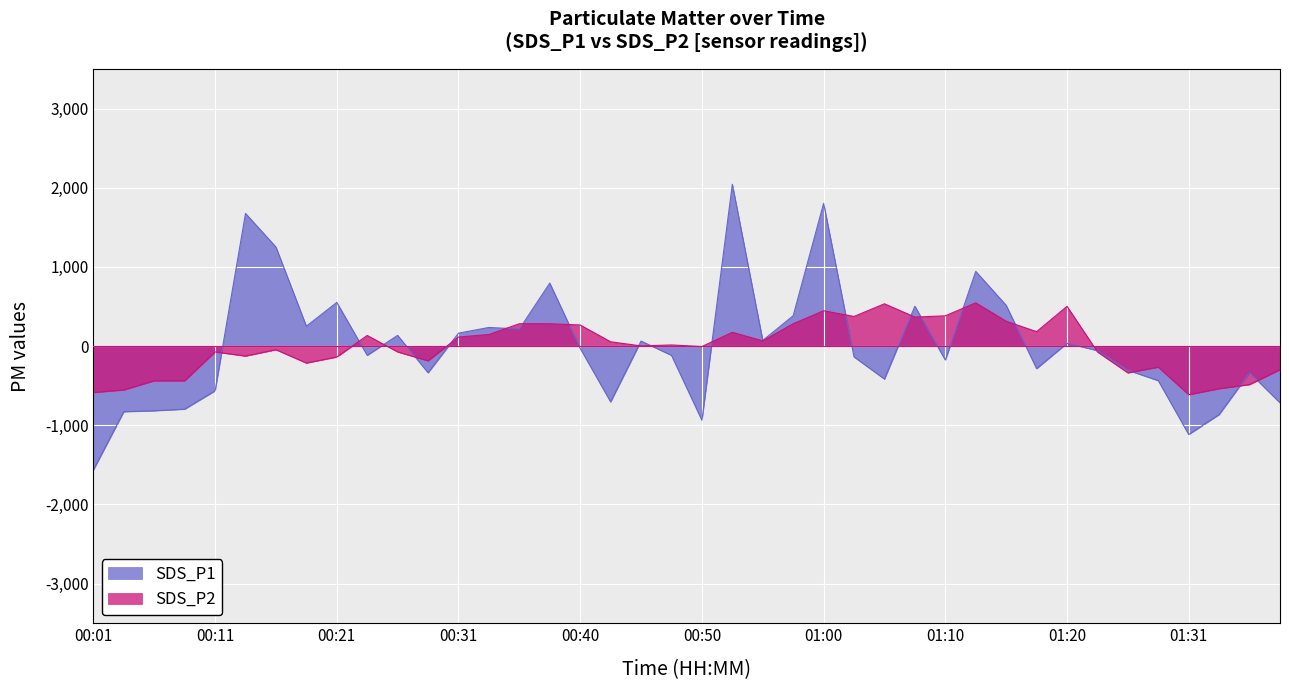

List the labels in order of SDS_P2 value, smallest first.

01:31, 00:01, 00:04, 01:33, 01:36, 00:06, 00:09, 01:26, 01:39, 01:28, 00:18, 00:28, 00:21, 00:14, 00:11, 00:26, 01:23, 00:16, 00:50, 00:45, 00:48, 00:43, 00:55, 00:31, 00:23, 00:33, 00:53, 01:17, 00:40, 00:36, 00:38, 00:57, 01:15, 01:07, 01:02, 01:10, 01:00, 01:20, 01:05, 01:12